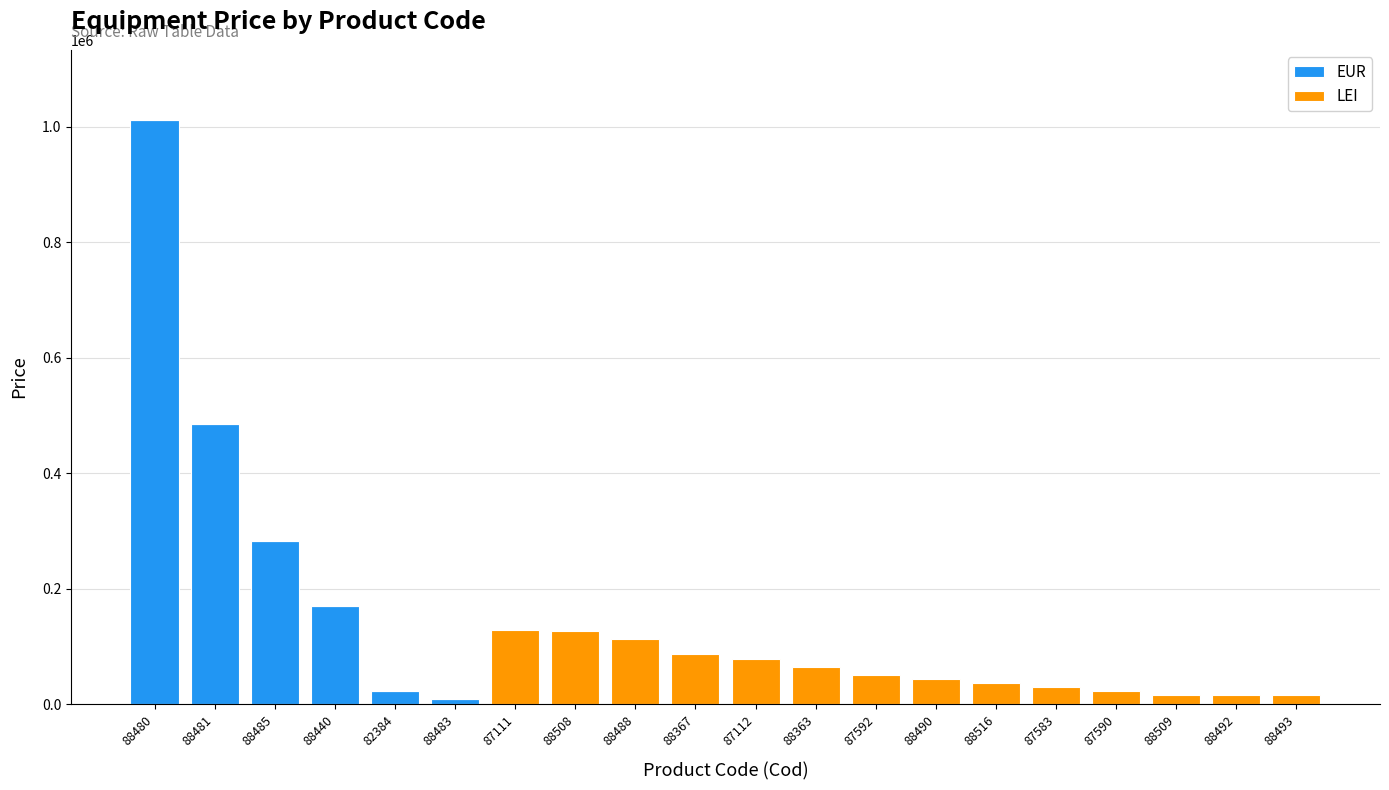

At which label does EUR reach its peak?

88480